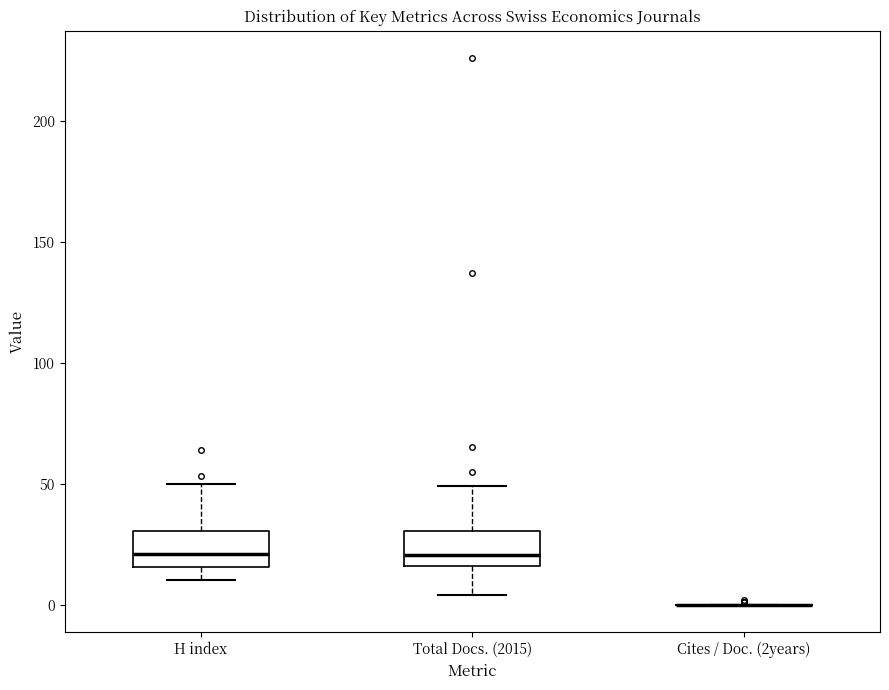

Reading left to right, transcribe this box plot: for each box, give where its median line is, the range the box spans, and where its two whiskers end, as read against the y-axis. The values are not printed on the chart, so give them approximately, as read against the axis.

H index: median 20, box 15 to 30, whiskers 10 to 50
Total Docs. (2015): median 20, box 15 to 30, whiskers 5 to 50
Cites / Doc. (2years): box collapsed to a line at 0, whiskers 0 to 0